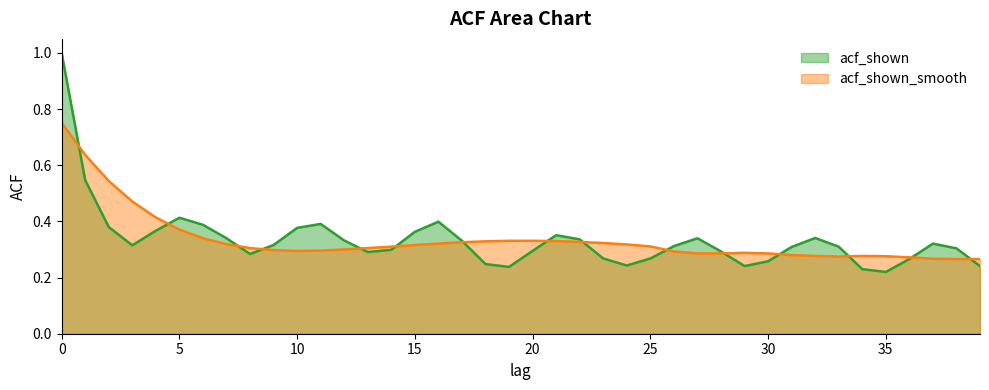

Between which two adjacent categories do acf_shown_smooth and acf_shown first intersect?

0 and 1